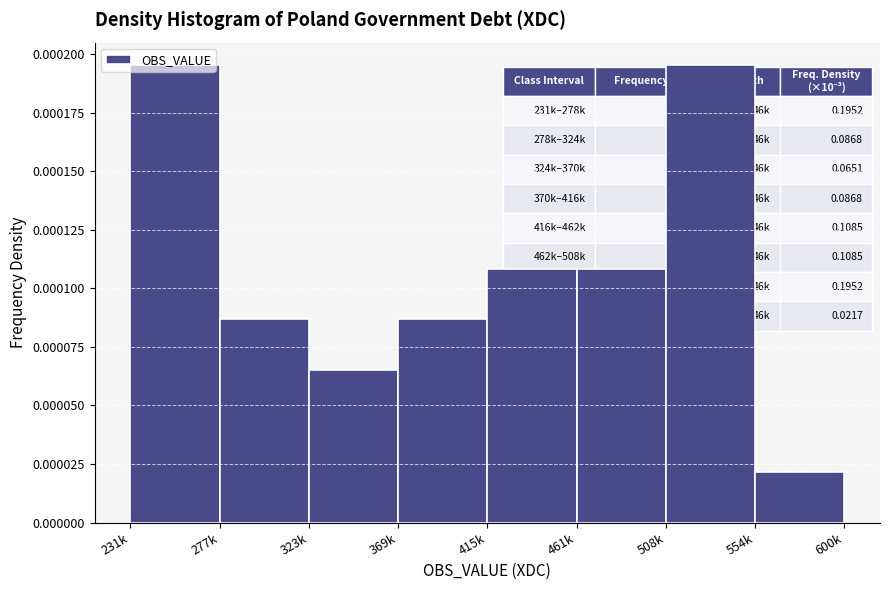

Which has a higher value, 369k or 323k?

369k